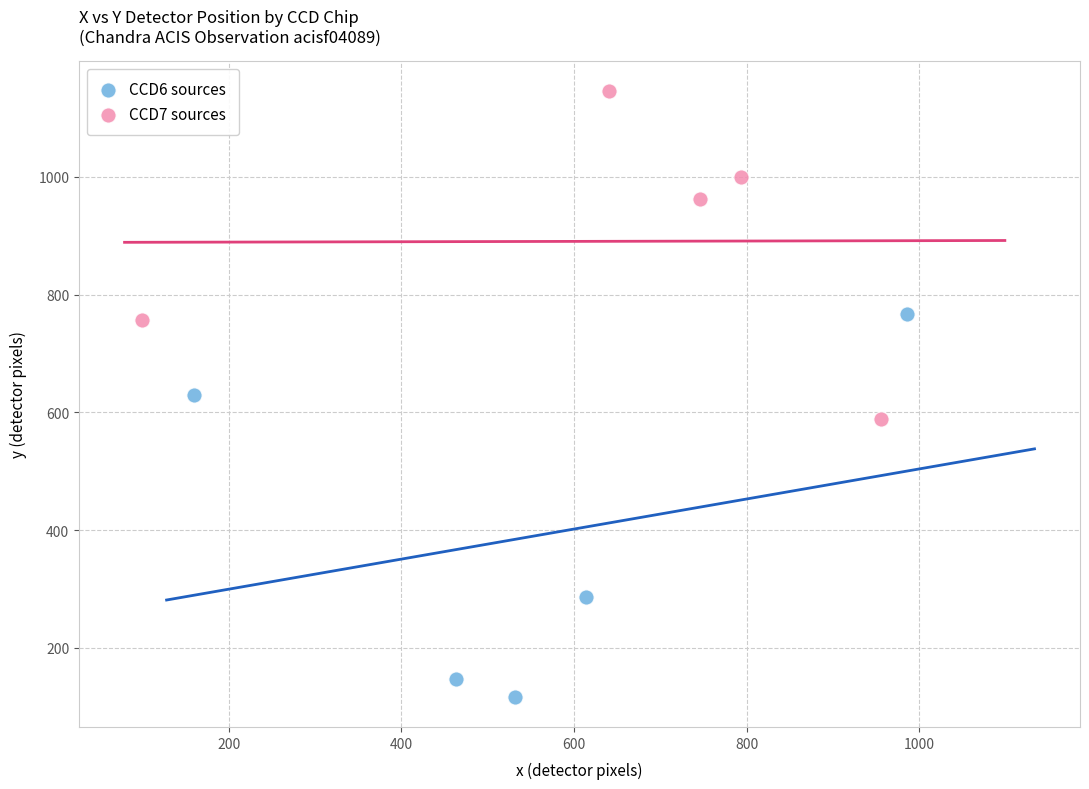

Which series contains the highest Y value?

CCD7 sources